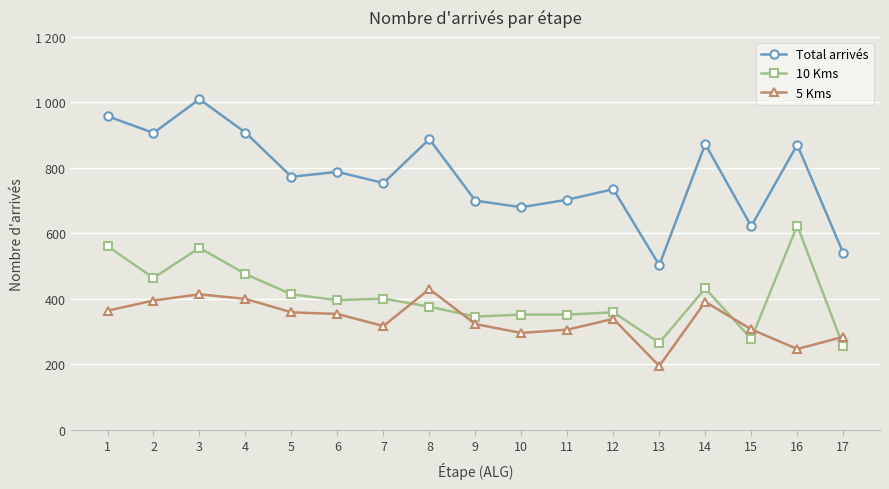

True or false: Total arrivés and 5 Kms cross at least once.

False